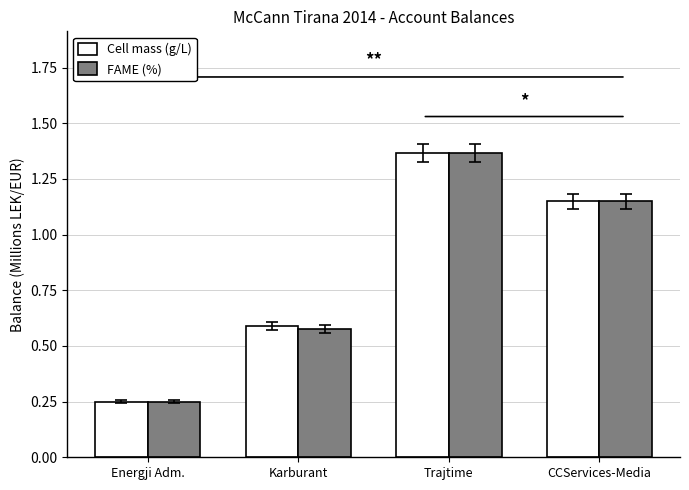

At which label does Cell mass (g/L) first exceed 1?

Trajtime